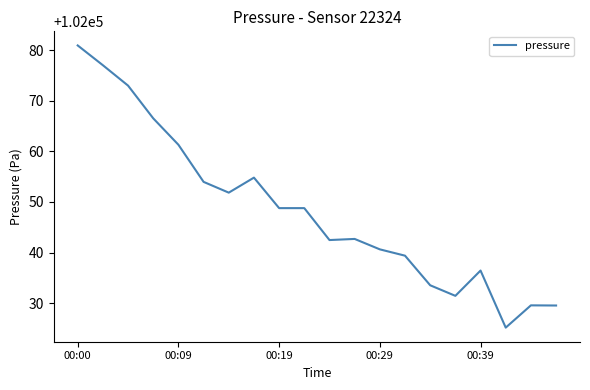

What is the greatest value displayed?

102080.9